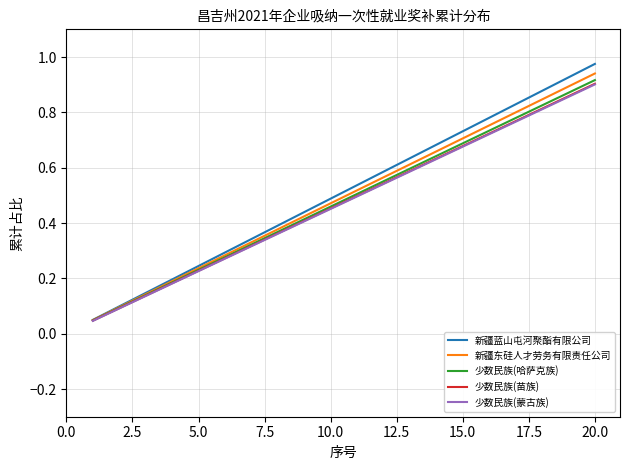

Which series has the largest range (max minus min)?

新疆蓝山屯河聚酯有限公司